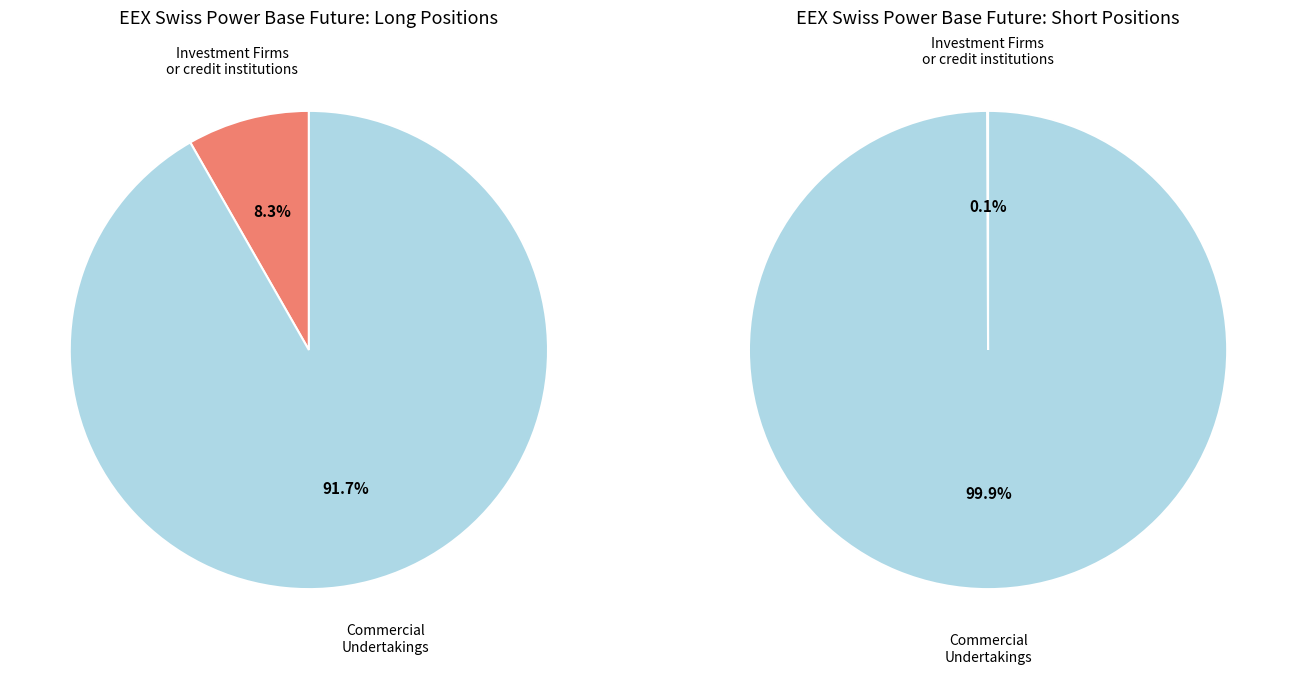

Is it true that Investment Firms or credit institutions is 1% of the pie?

False